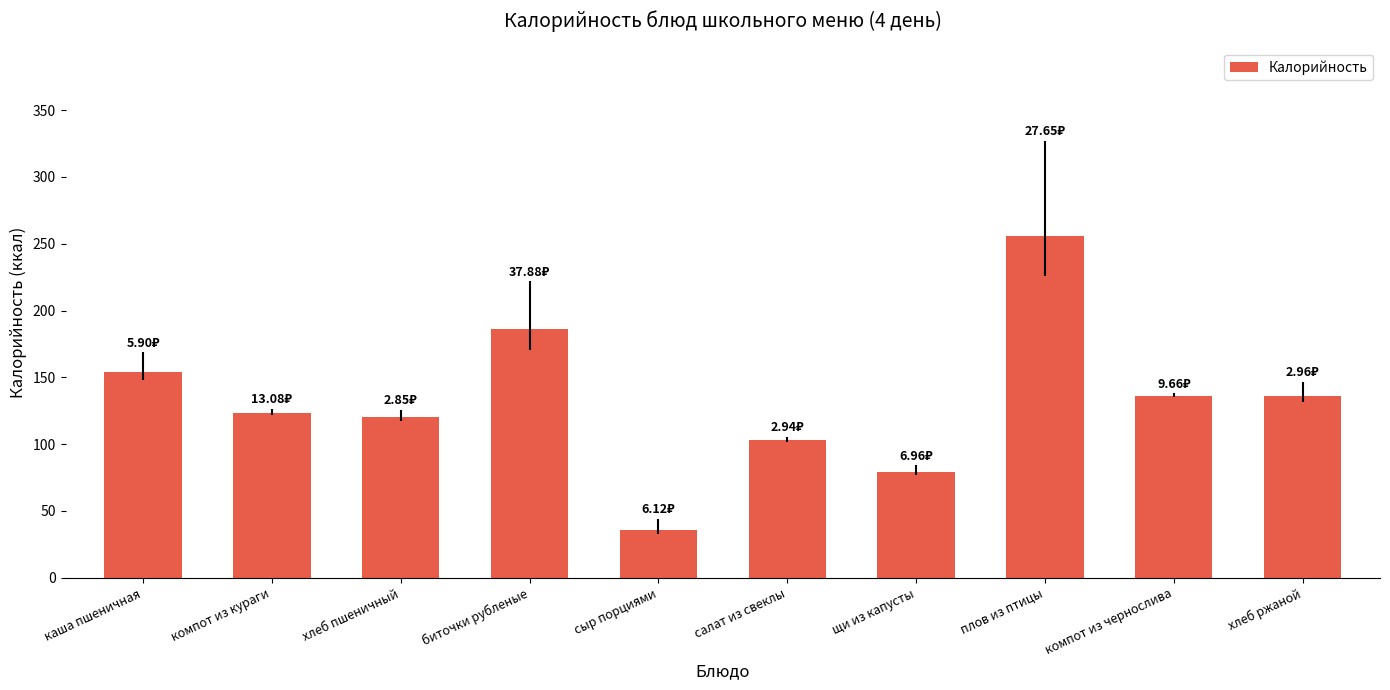

Which label corresponds to the smallest value in the chart?

сыр порциями